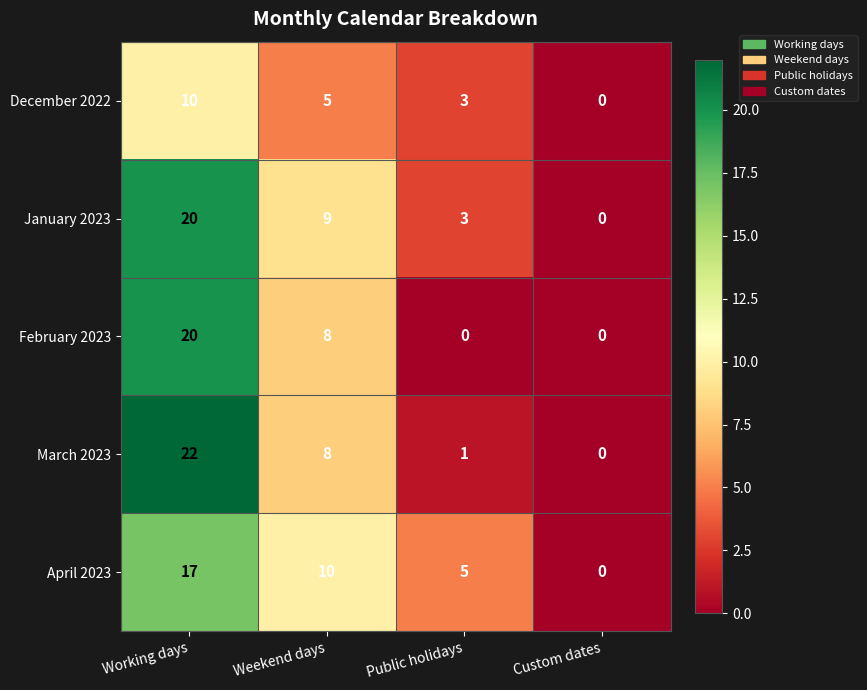

Rank the categories by April 2023 value from lowest to highest.

Custom dates, Public holidays, Weekend days, Working days